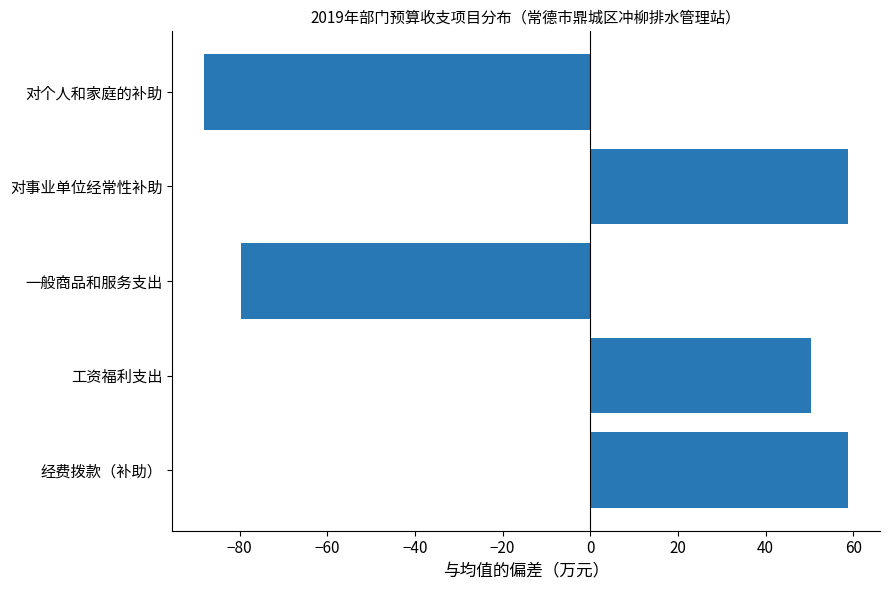

Reading top to bottom, transcribe all the data shown in this chart.

对个人和家庭的补助=-88.0	对事业单位经常性补助=58.7	一般商品和服务支出=-79.7	工资福利支出=50.3	经费拨款（补助）=58.7